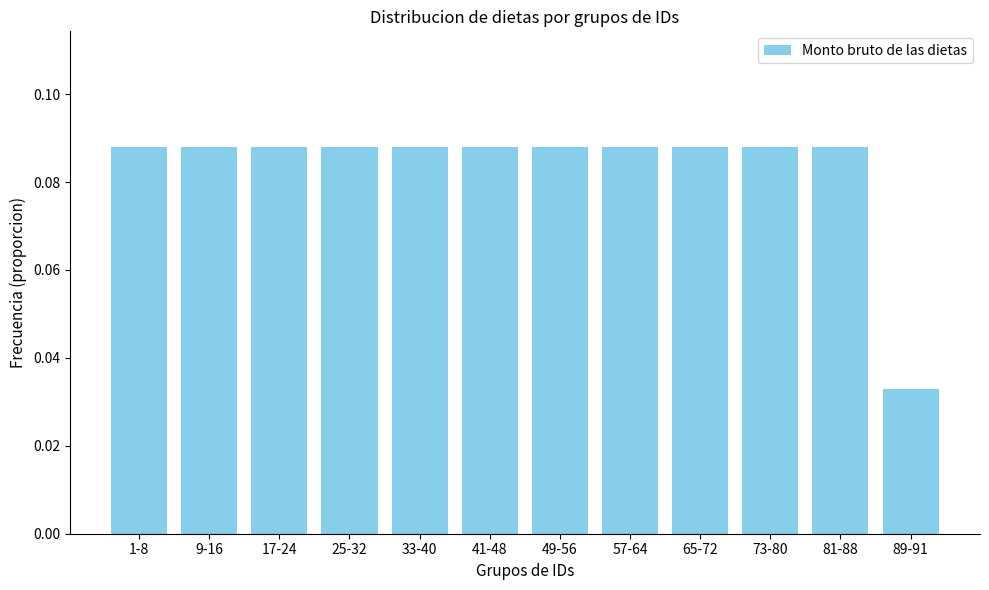

The value at 1-8 is 0.0. True or false?

False